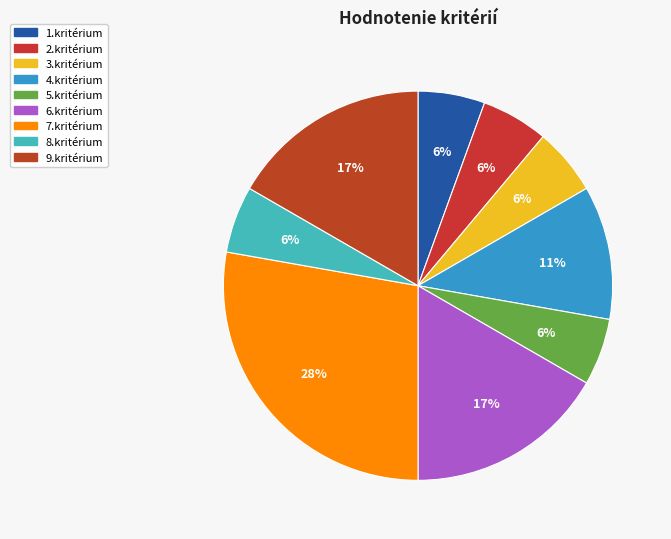

Count the number of slices in the pie.

9